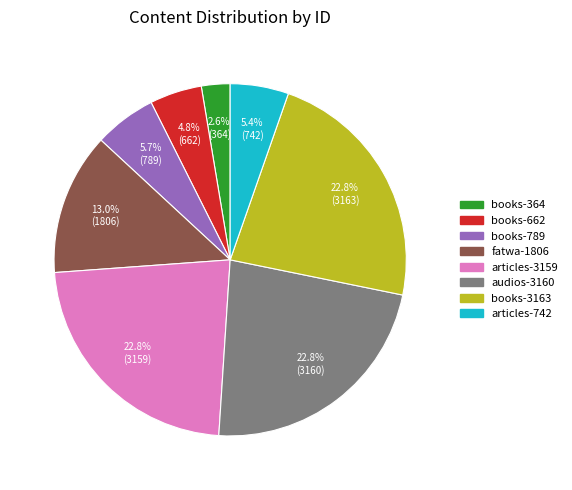

To the nearest percent, what is the difference between the largest and smallest slice percentages?

20%